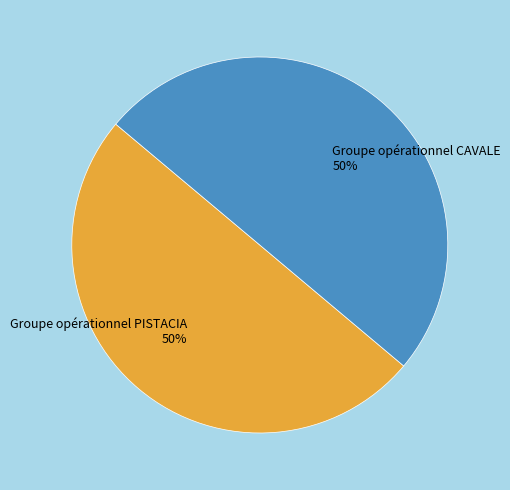

Is it true that Groupe opérationnel PISTACIA is 50% of the pie?

True